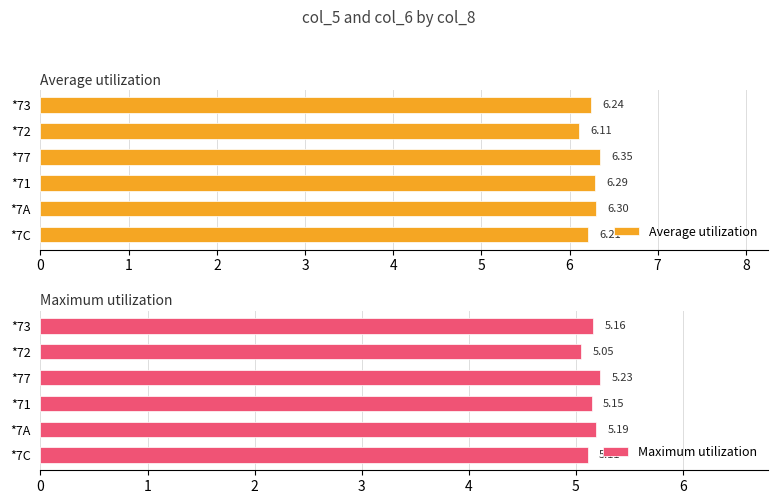

What is the total value across all series at *72?

11.2